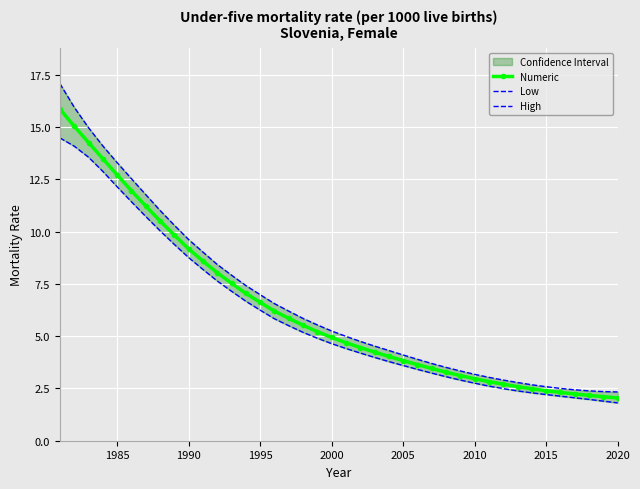

What is the lowest value of the Numeric series?

2.0